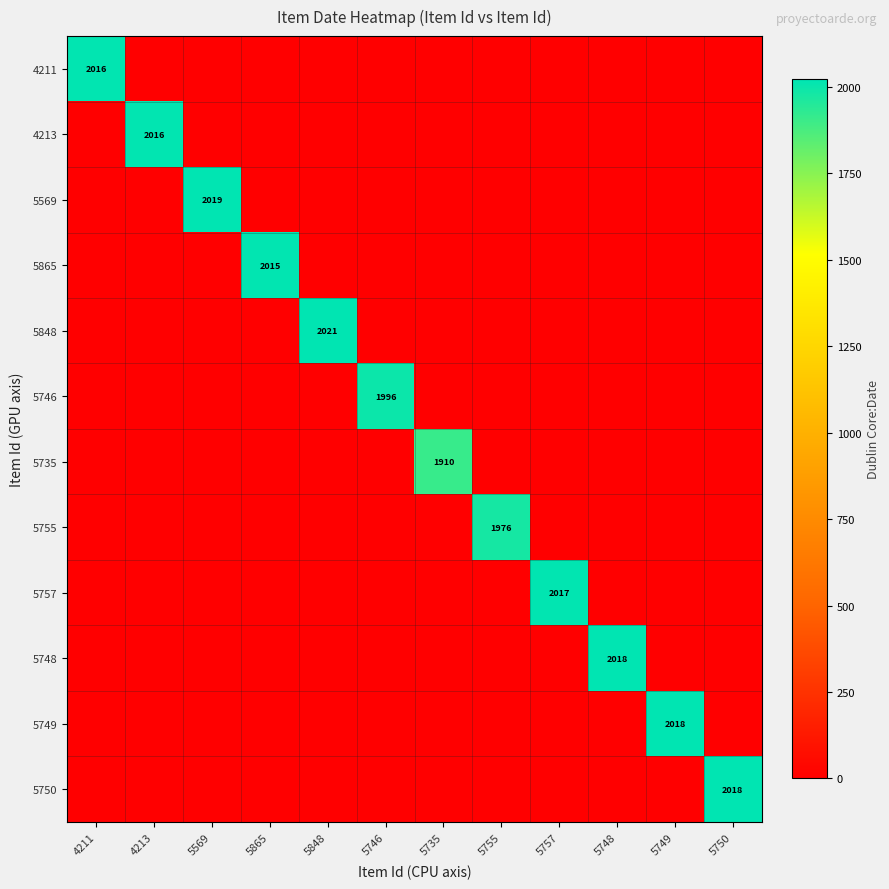

How many data points does each series have?

12